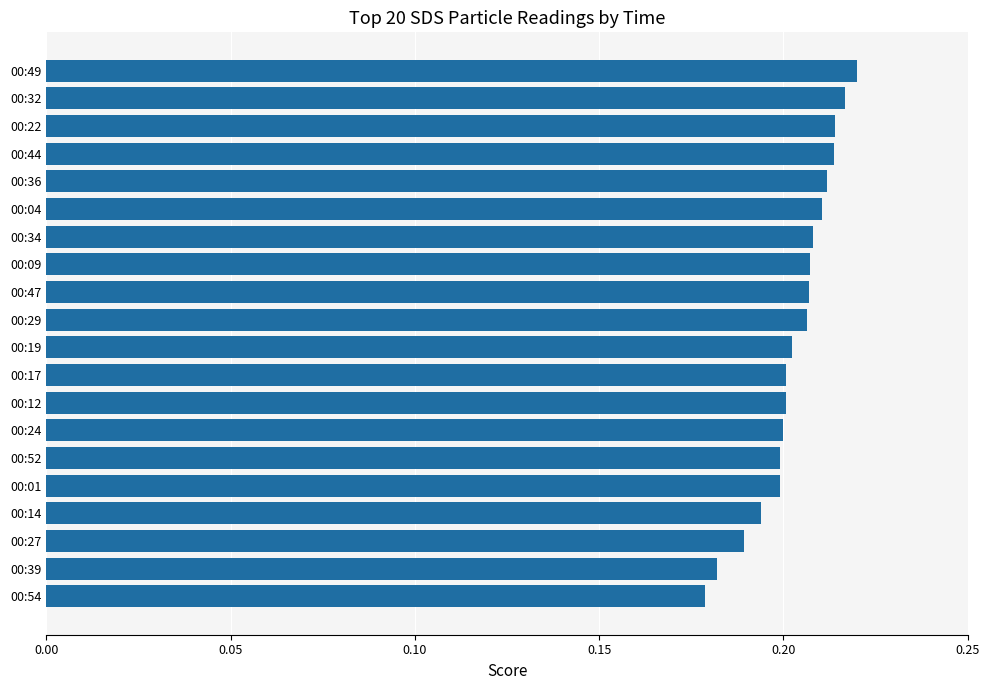

Which label corresponds to the largest value in the chart?

00:49